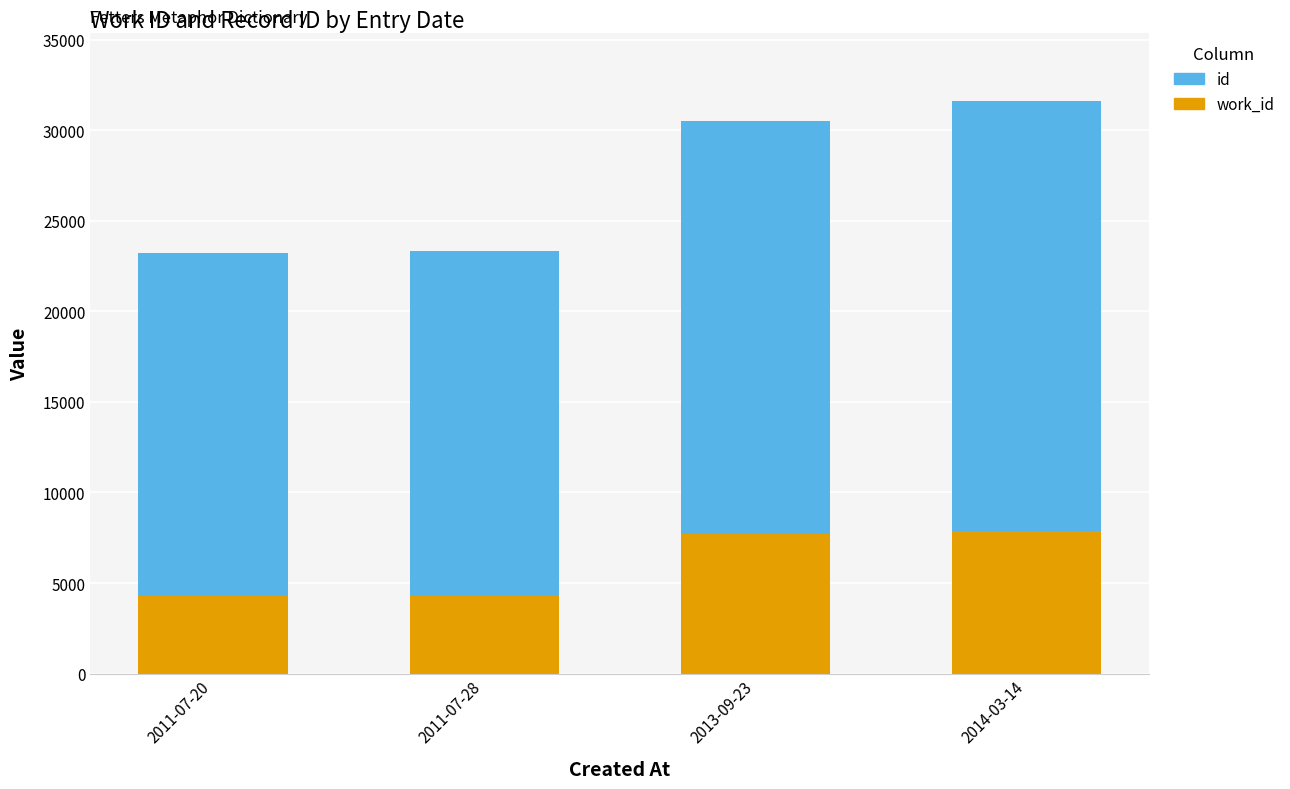

What is the total value across all series at 2013-09-23?

30514